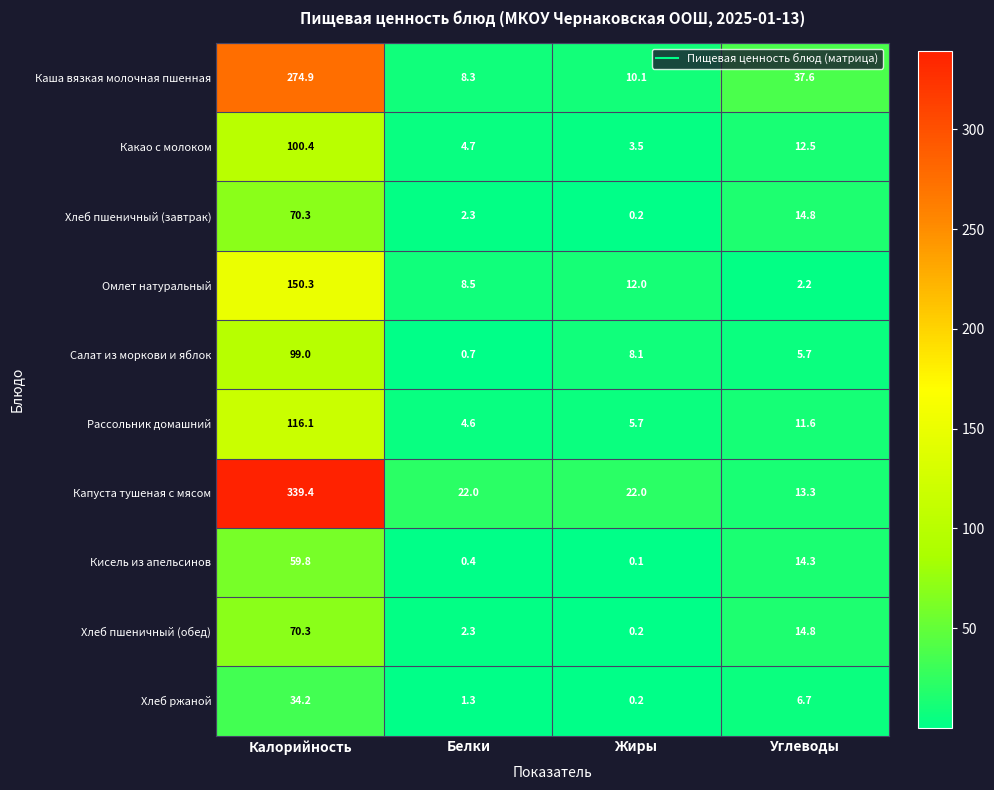

What is the sum of the Какао с молоком values at Калорийность and Белки?

105.1